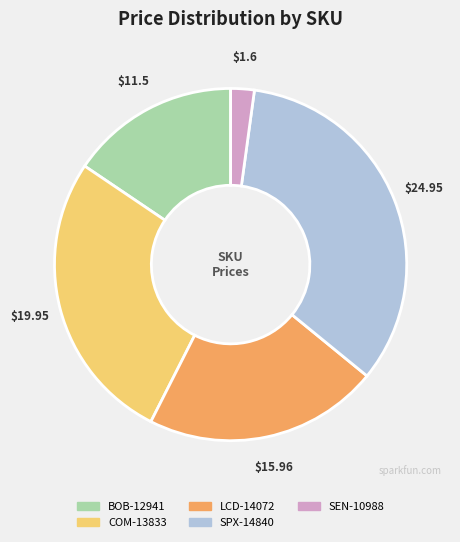

Which slice is the smallest?

SEN-10988